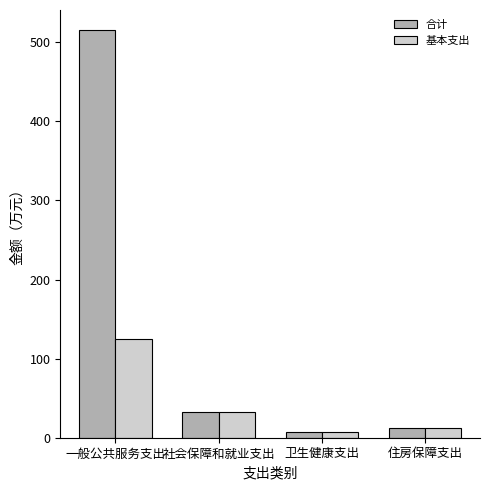

What are all the series names shown in the legend?

合计, 基本支出